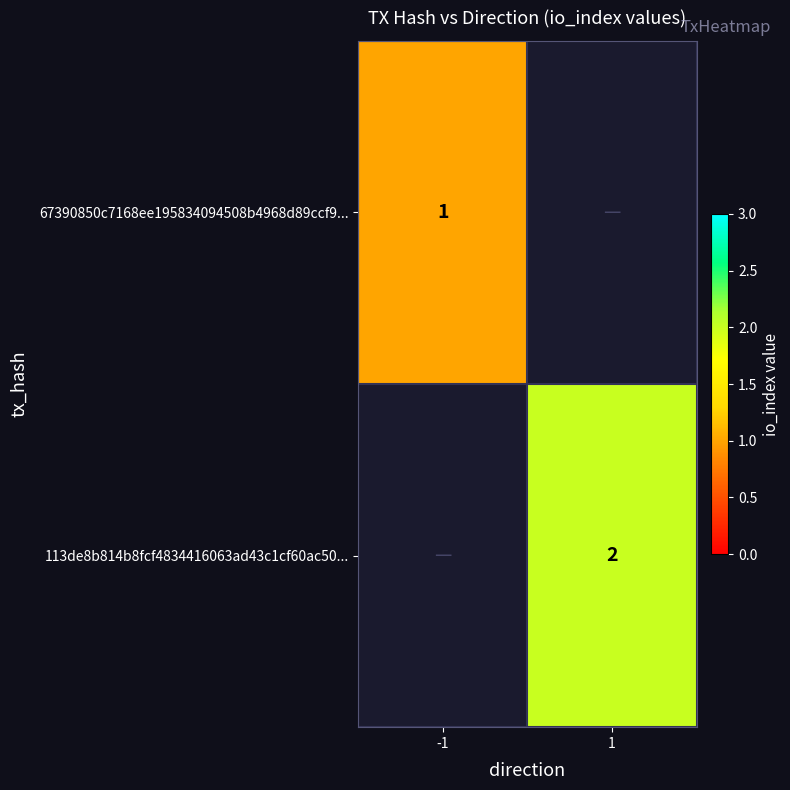

True or false: 113de8b814b8fcf4834416063ad43c1cf60ac50... has a value of 3 at 1.

False